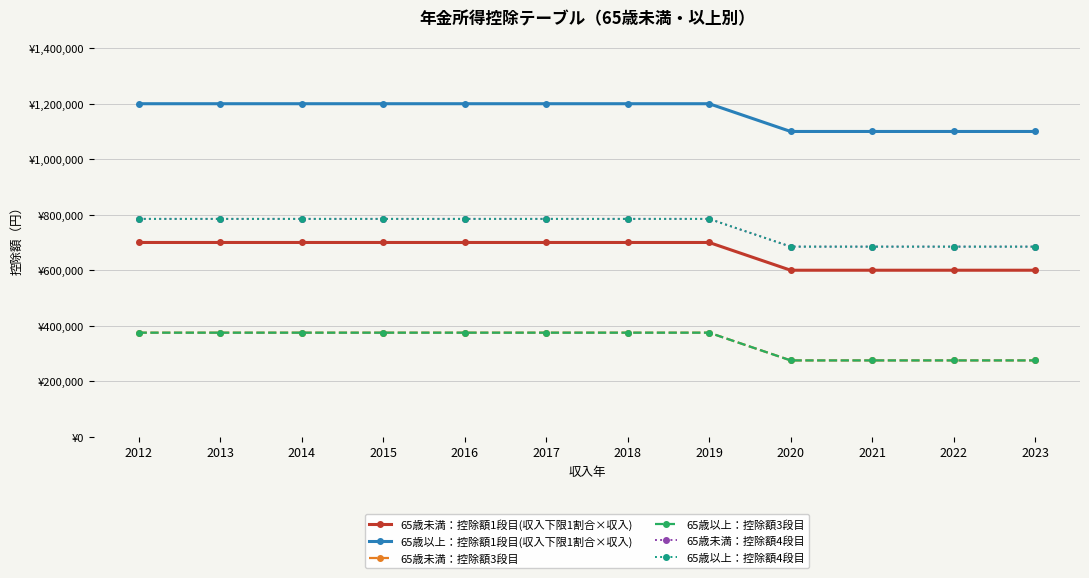

What is the sum of the 65歳未満：控除額3段目 values at 2020 and 2017?

650000